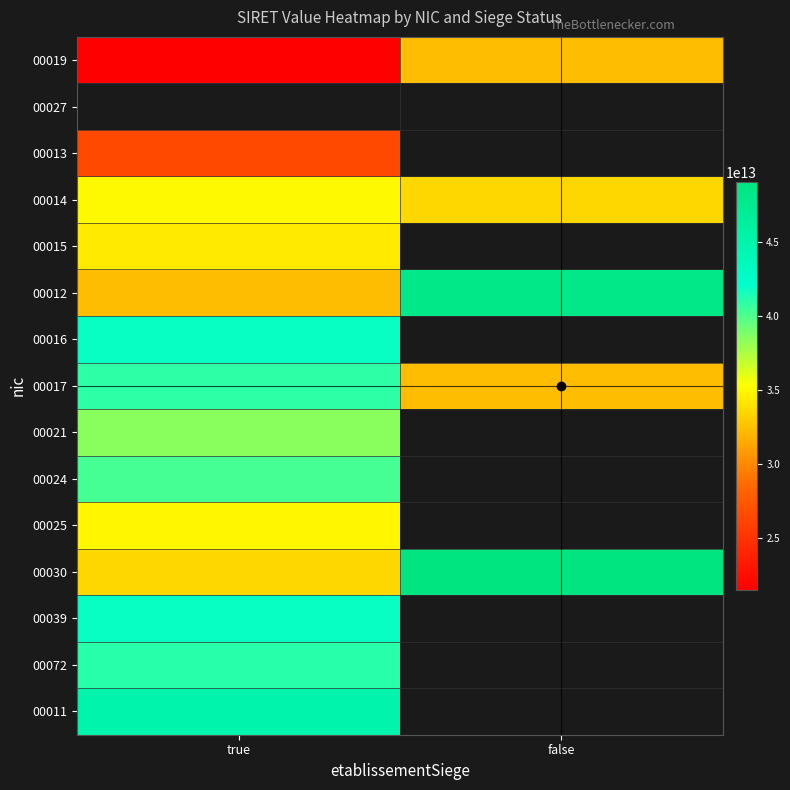

What is the lowest value of the 00021 series?

38496490400021.0